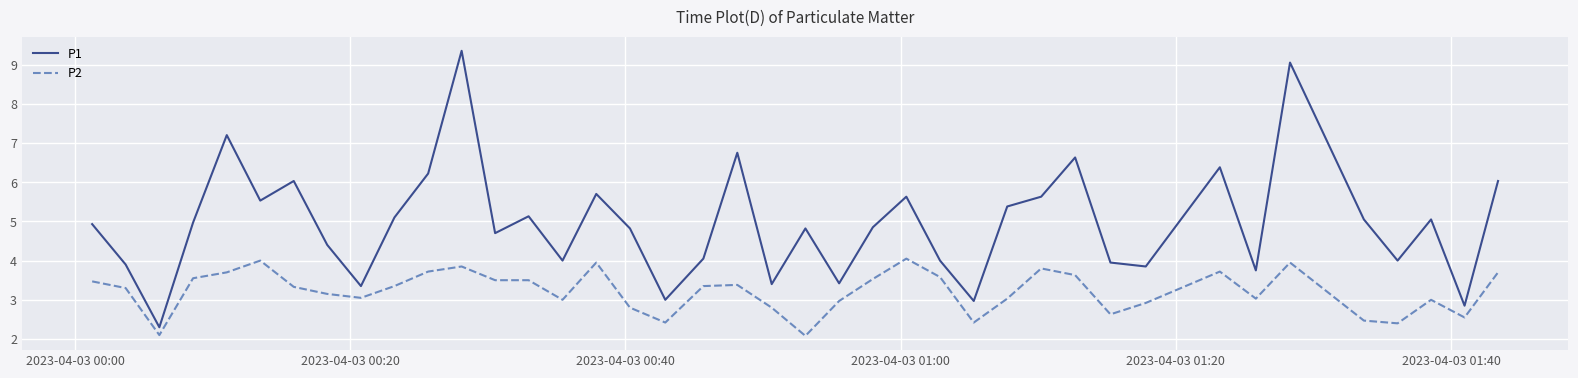

True or false: P2 has more than 1 points higher than both neighbors.

True